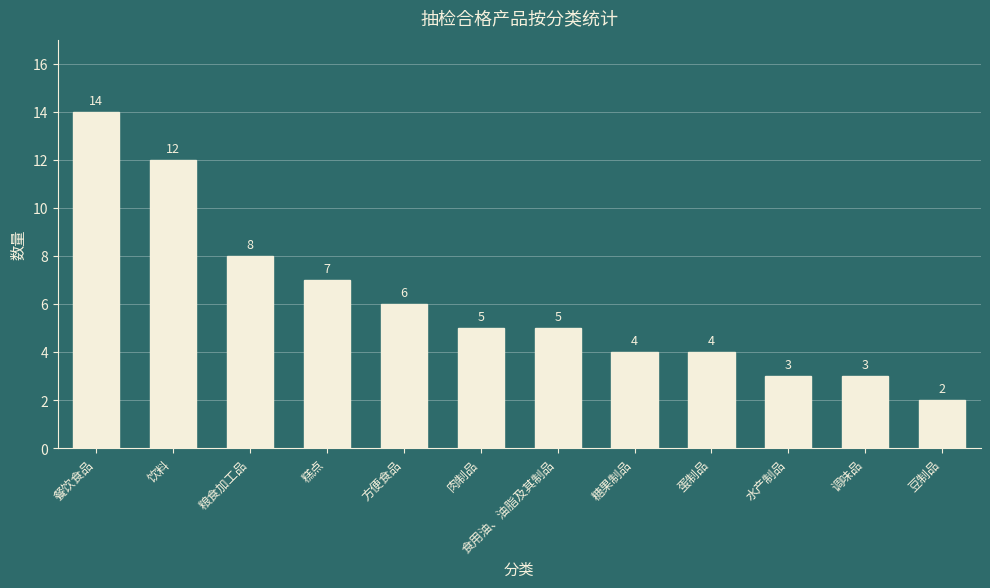

Which label corresponds to the largest value in the chart?

餐饮食品